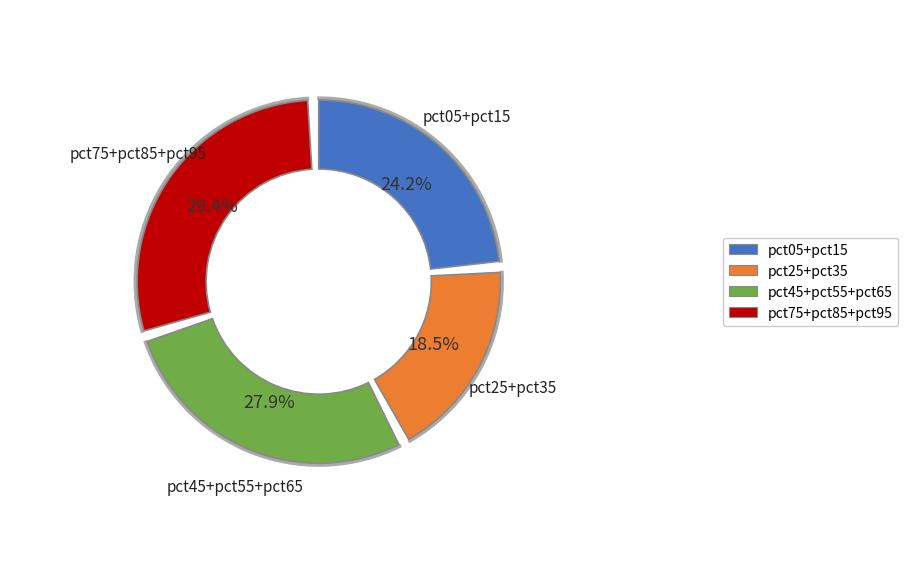

True or false: pct95 accounts for 25% of the total.

False